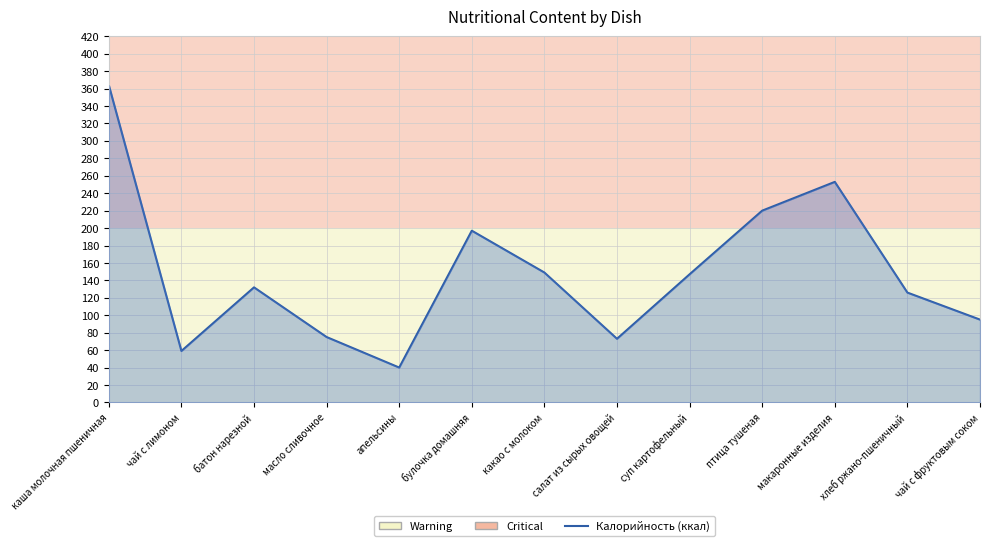

At which label is the value closest to 202?

булочка домашняя